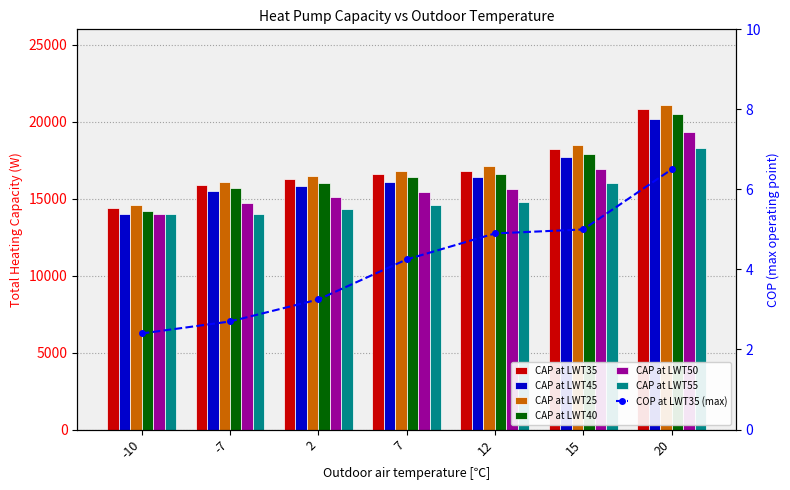

True or false: CAP at LWT55 has a value of 14000 at -7.

True